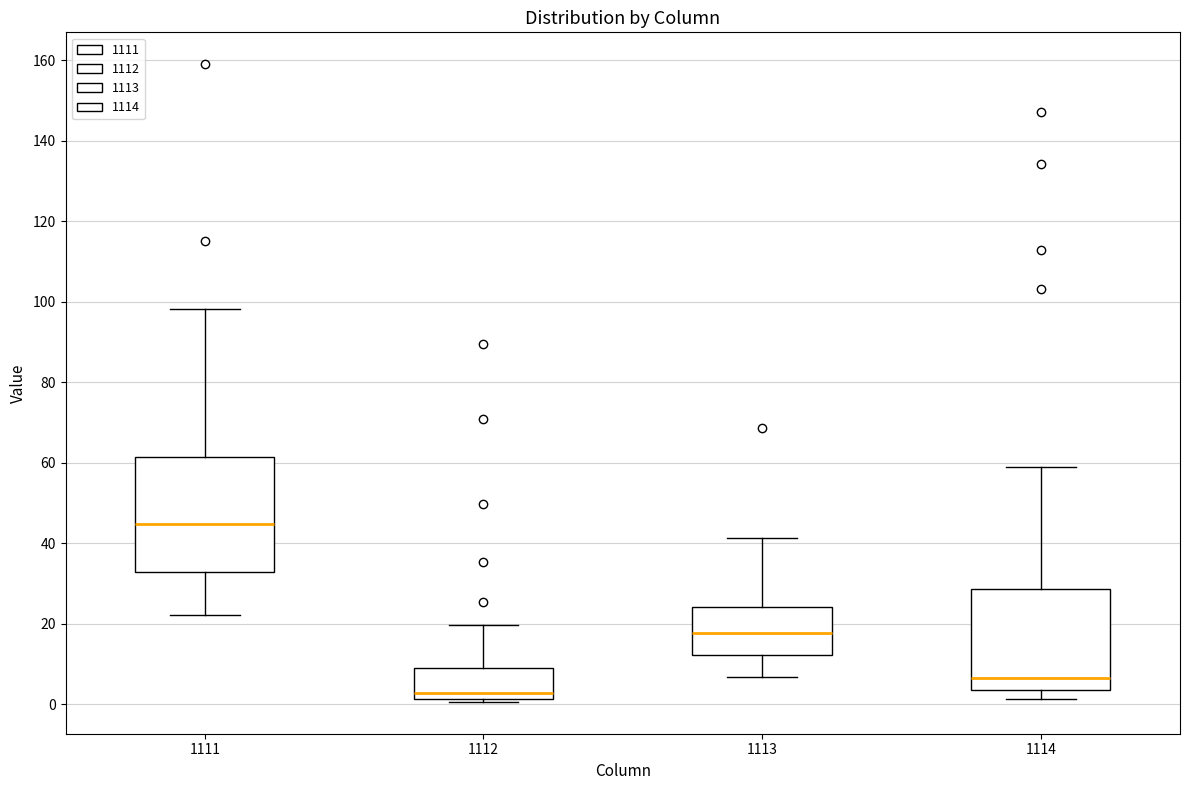

Reading left to right, read every box against the y-axis: the position of its median line, the range the box covers, and the ends of its whiskers. The values are not printed on the chart, so give them approximately, as read against the axis.

1111: median 44, box 32 to 62, whiskers 22 to 98
1112: median 2 (just above the box's lower edge), box 2 to 10, whiskers 0 to 20
1113: median 18, box 12 to 24, whiskers 6 to 42
1114: median 6, box 4 to 28, whiskers 2 to 58